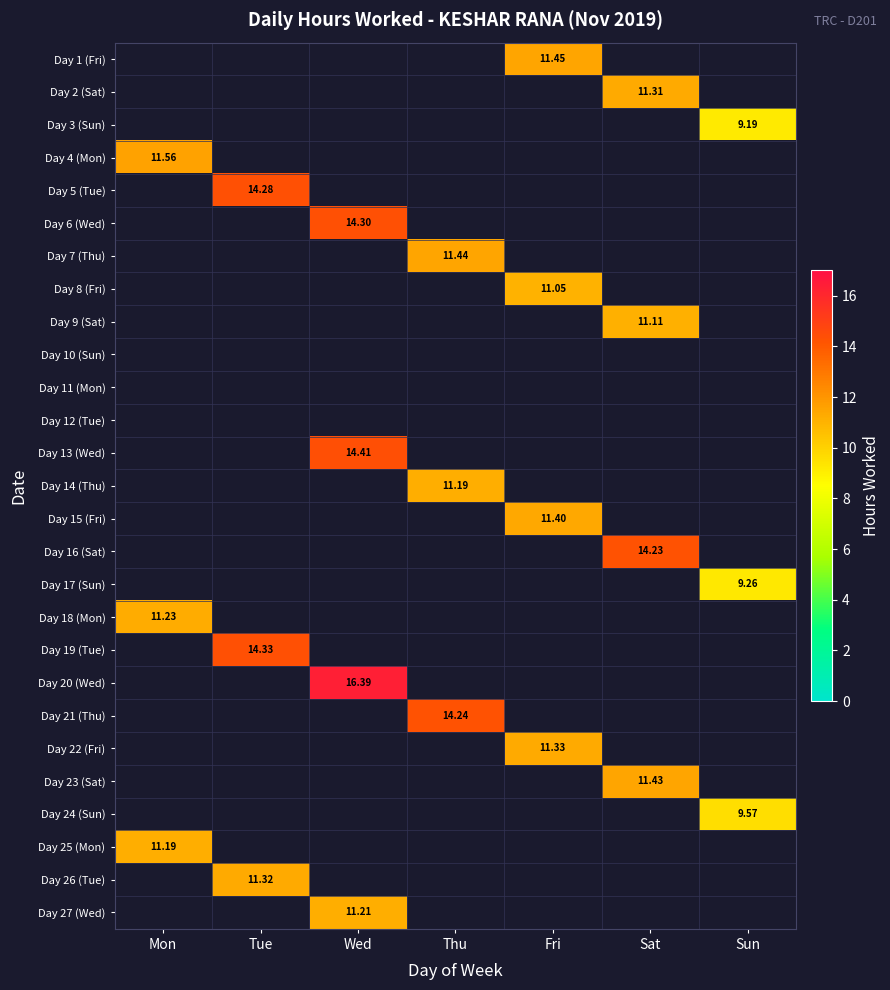

Which category has the lowest value in the Day 26 (Tue) series?

Mon